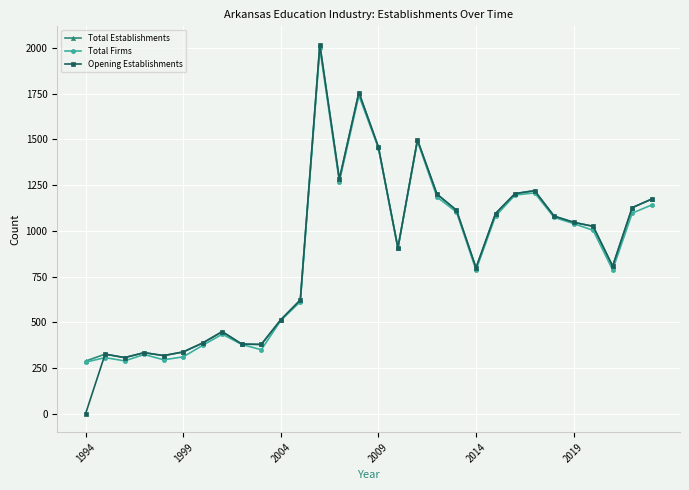

How many values in Opening Establishments are above zero?

29